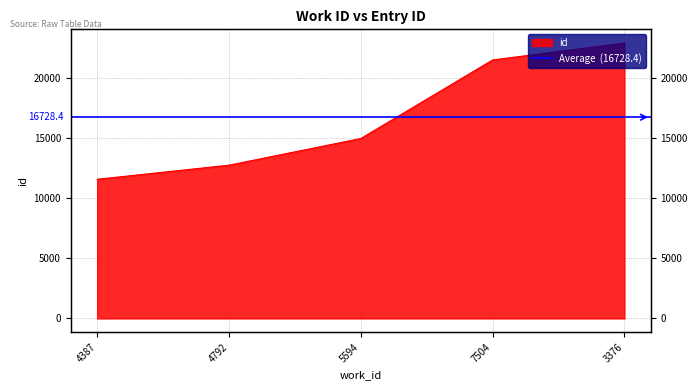

Which category has the lowest value across all series?

4387